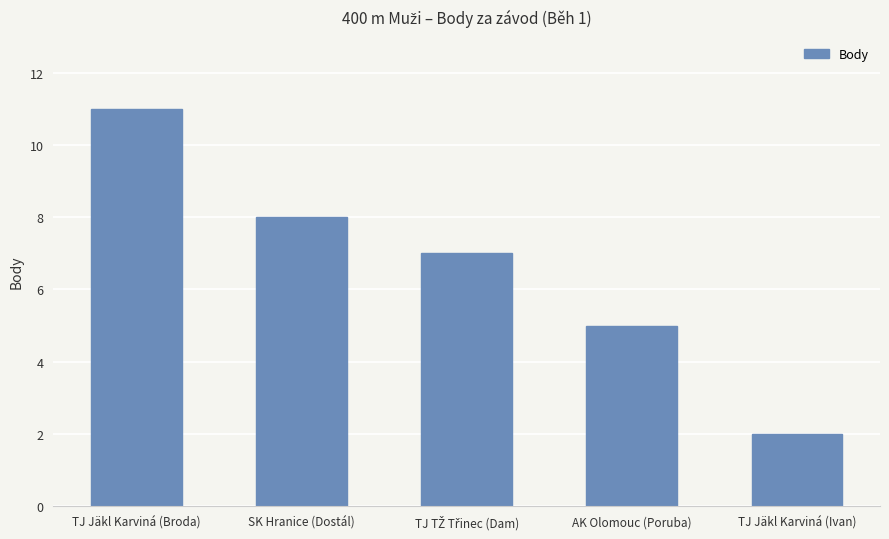

Reading left to right, list all the values displayed in this chart.

11	8	7	5	2